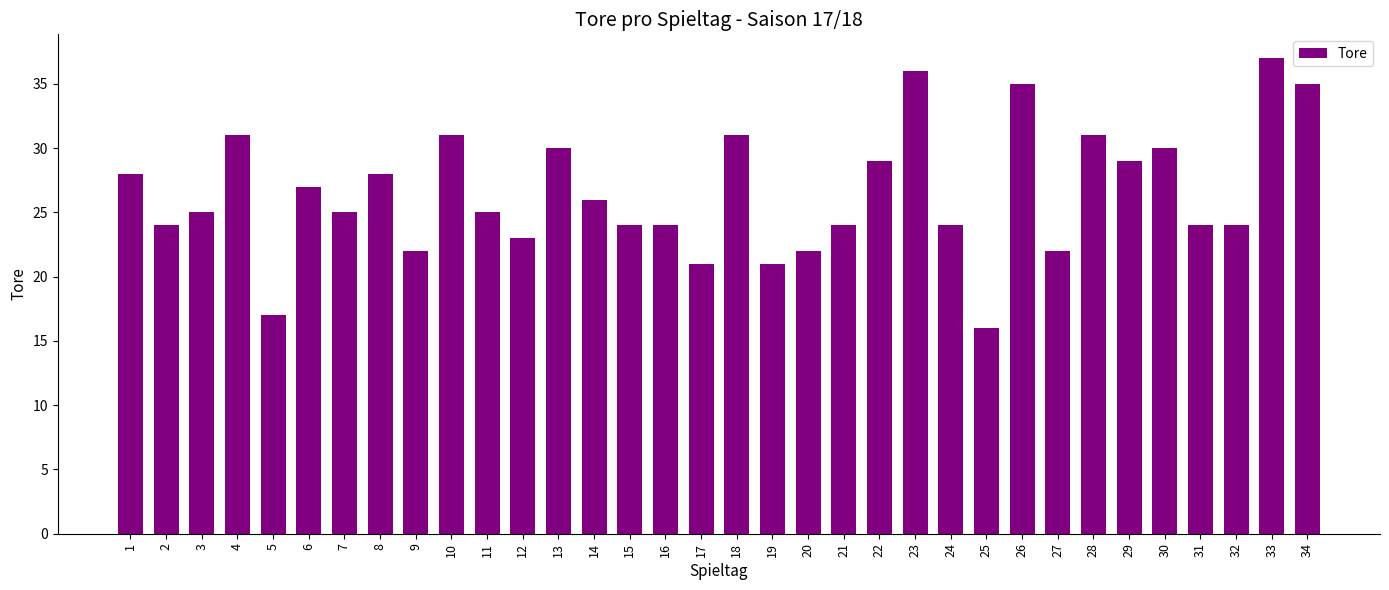

How many bars are there in total?

34